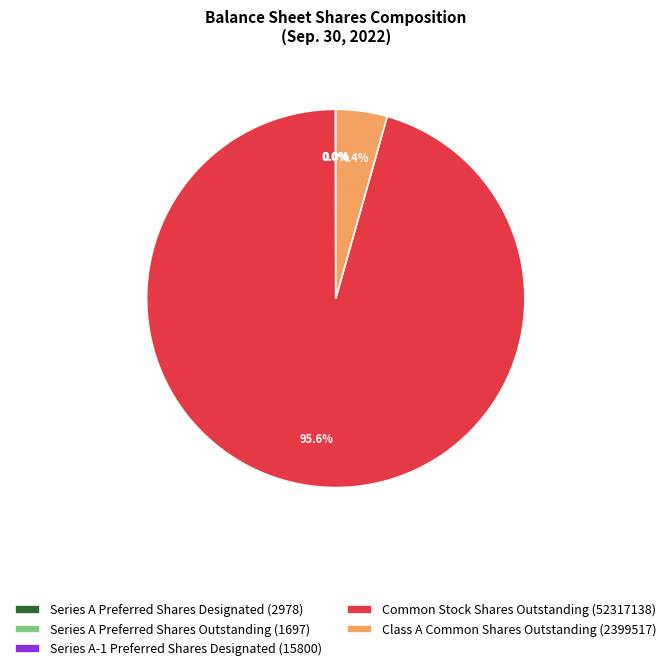

Which slice is the largest?

Common Stock Shares Outstanding (52317138)